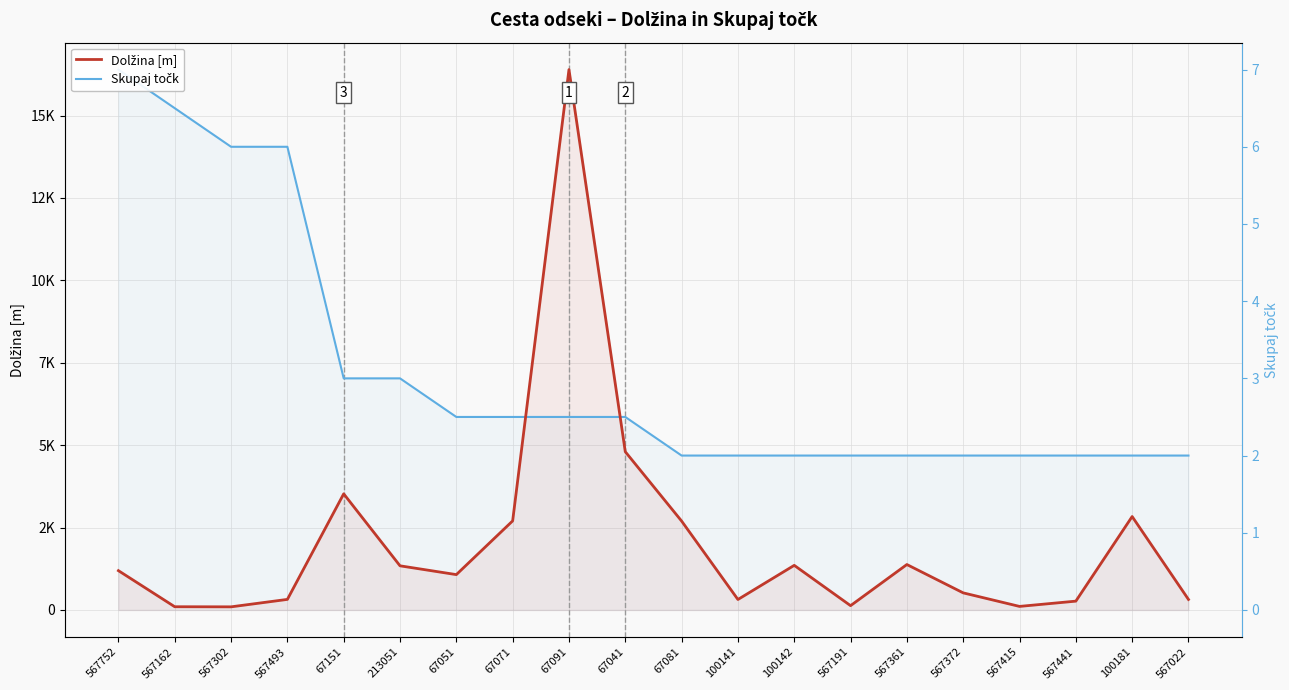

Where do Dolžina [m] and Skupaj točk first cross each other?

67071 and 67091